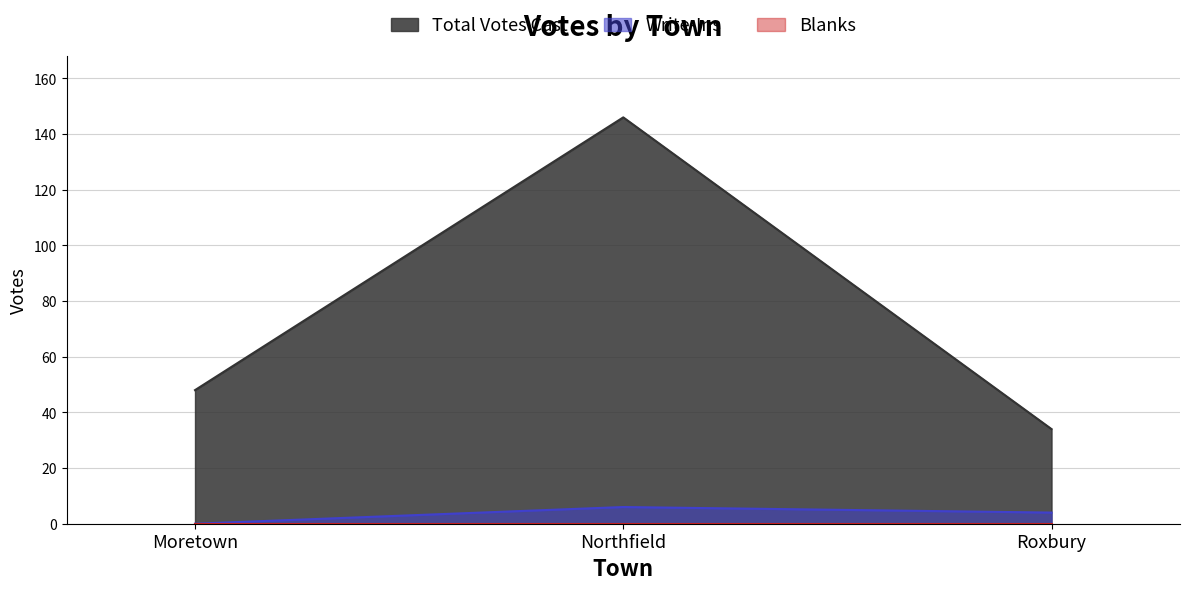

At which label does Write-Ins first exceed 4?

Northfield